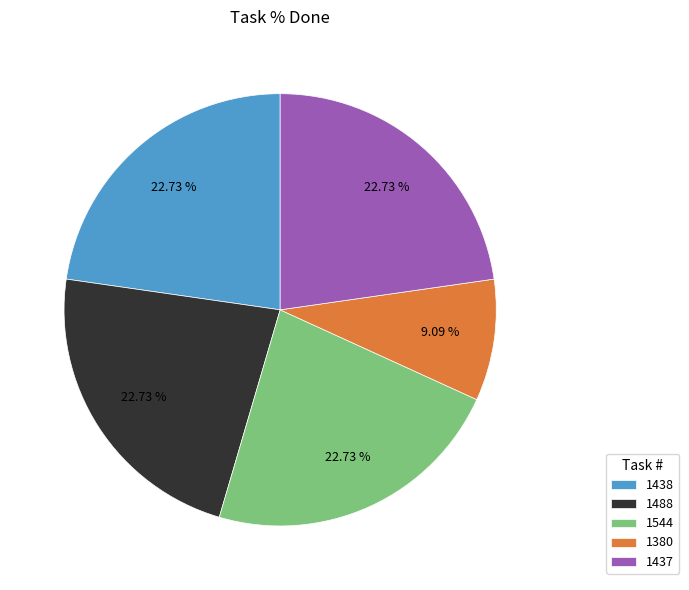

Does any single category account for the majority?

No